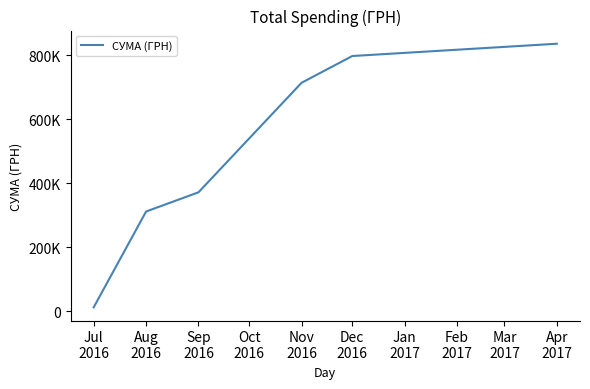

True or false: there are more than 0 points higher than both neighbors.

False